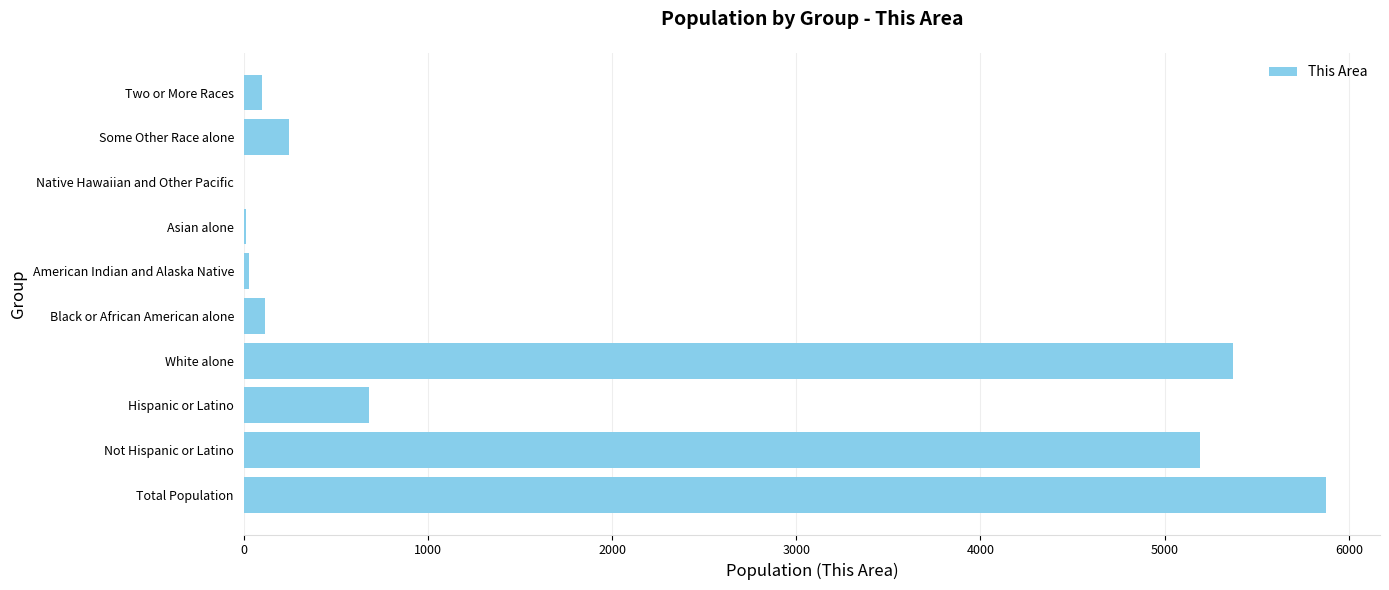

What is the sum of all values?

17625